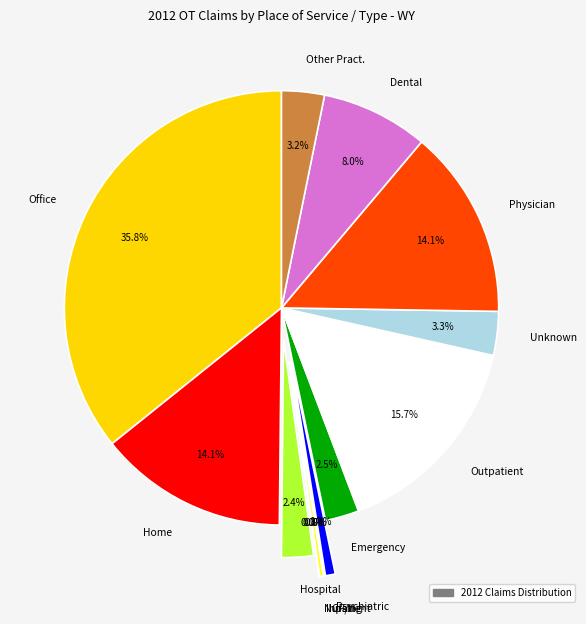

Approximately how many times larger is the value at Other Pract. compared to Dental?

0.4